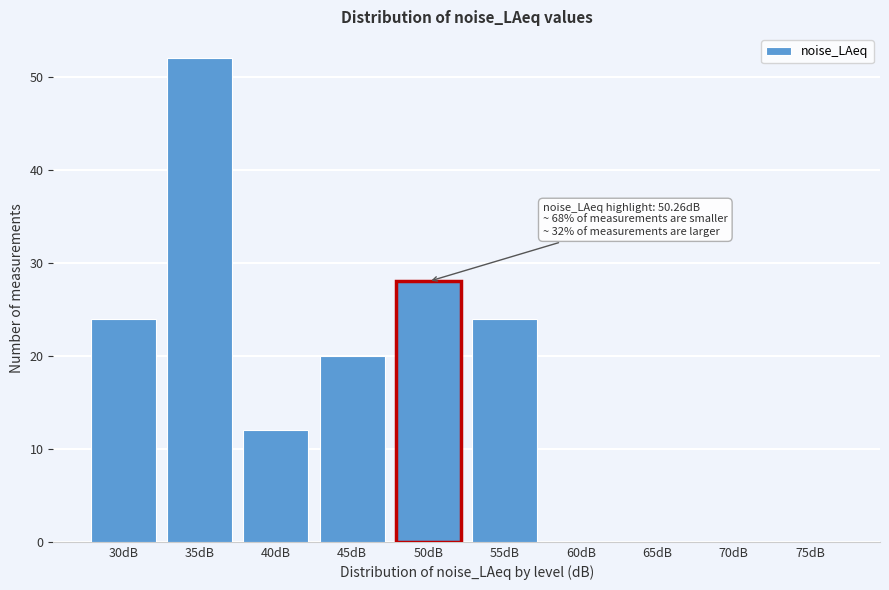

Reading right to left, what are all the values shown in this chart?

75dB=0	70dB=0	65dB=0	60dB=0	55dB=24	50dB=28	45dB=20	40dB=12	35dB=52	30dB=24